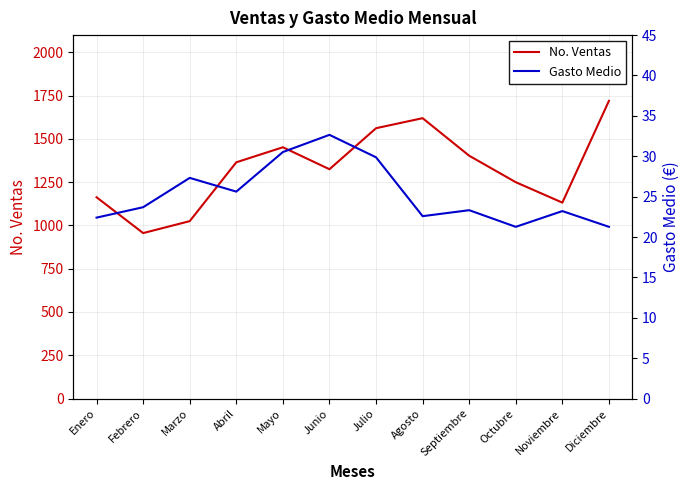

What are all the series names shown in the legend?

No. Ventas, Gasto Medio